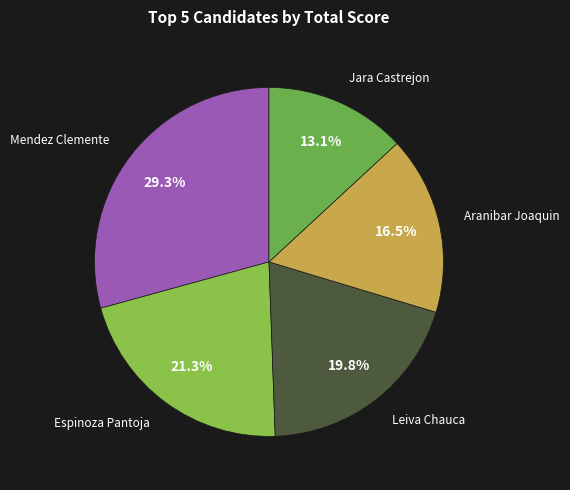

Count the number of slices in the pie.

5